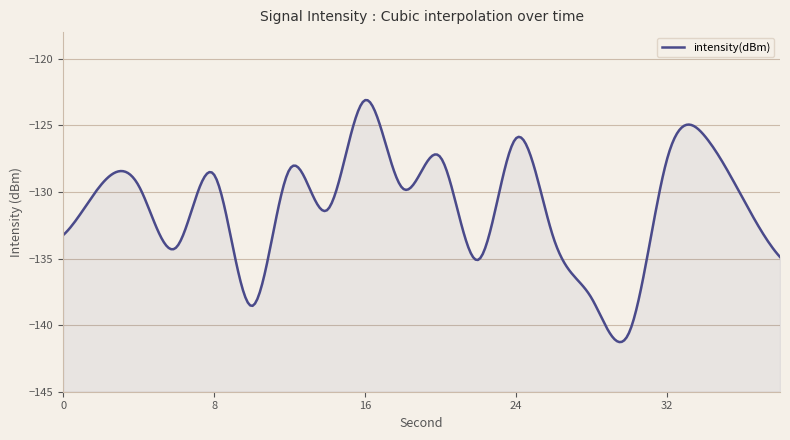

What is the greatest value displayed?

-123.1